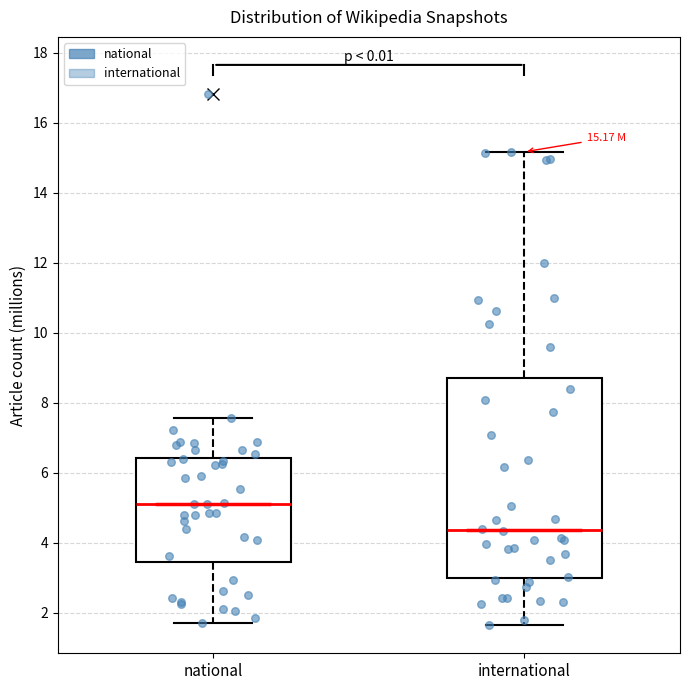

Which box's median line is the lowest?

international